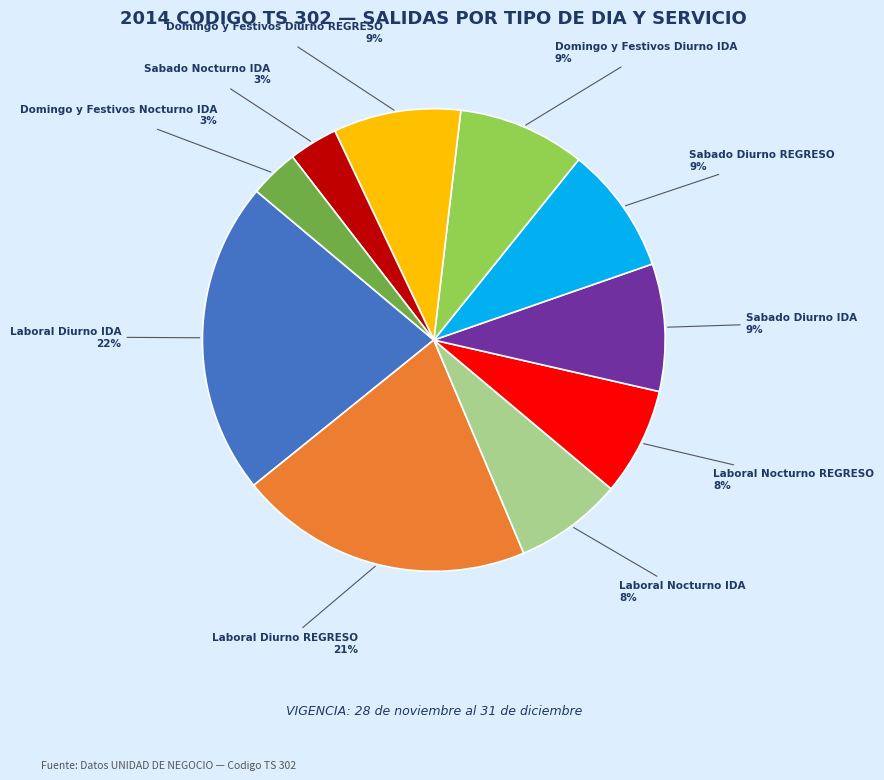

Is there any slice that represents more than half of the pie?

No